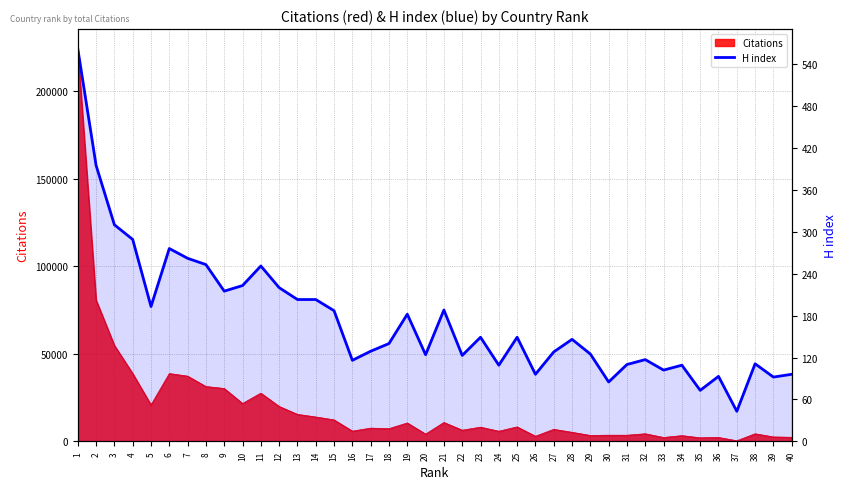

Is it true that the value at 5 is 62?

False